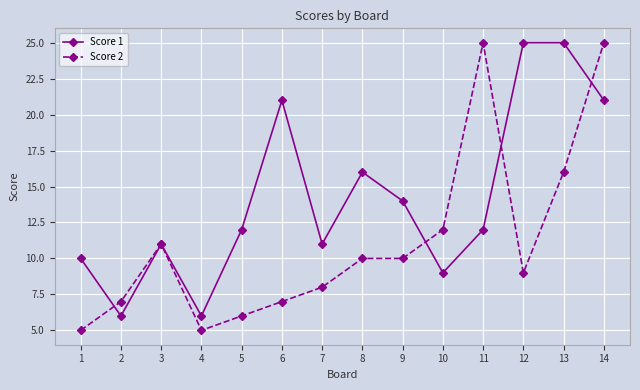

What is the minimum value for Score 1?

6